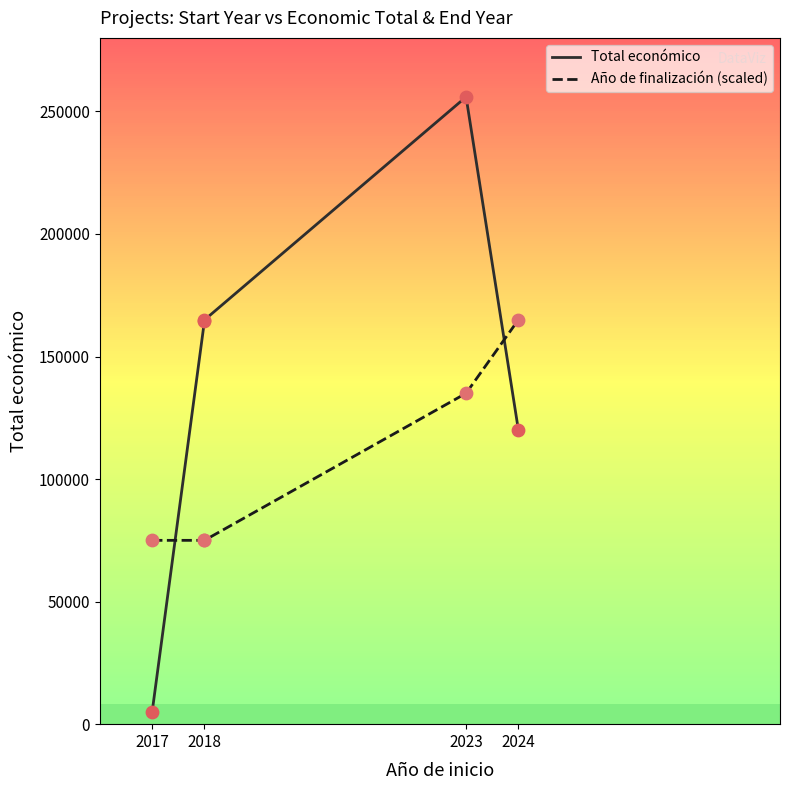

What are all the series names shown in the legend?

Total económico, Año de finalización (scaled)